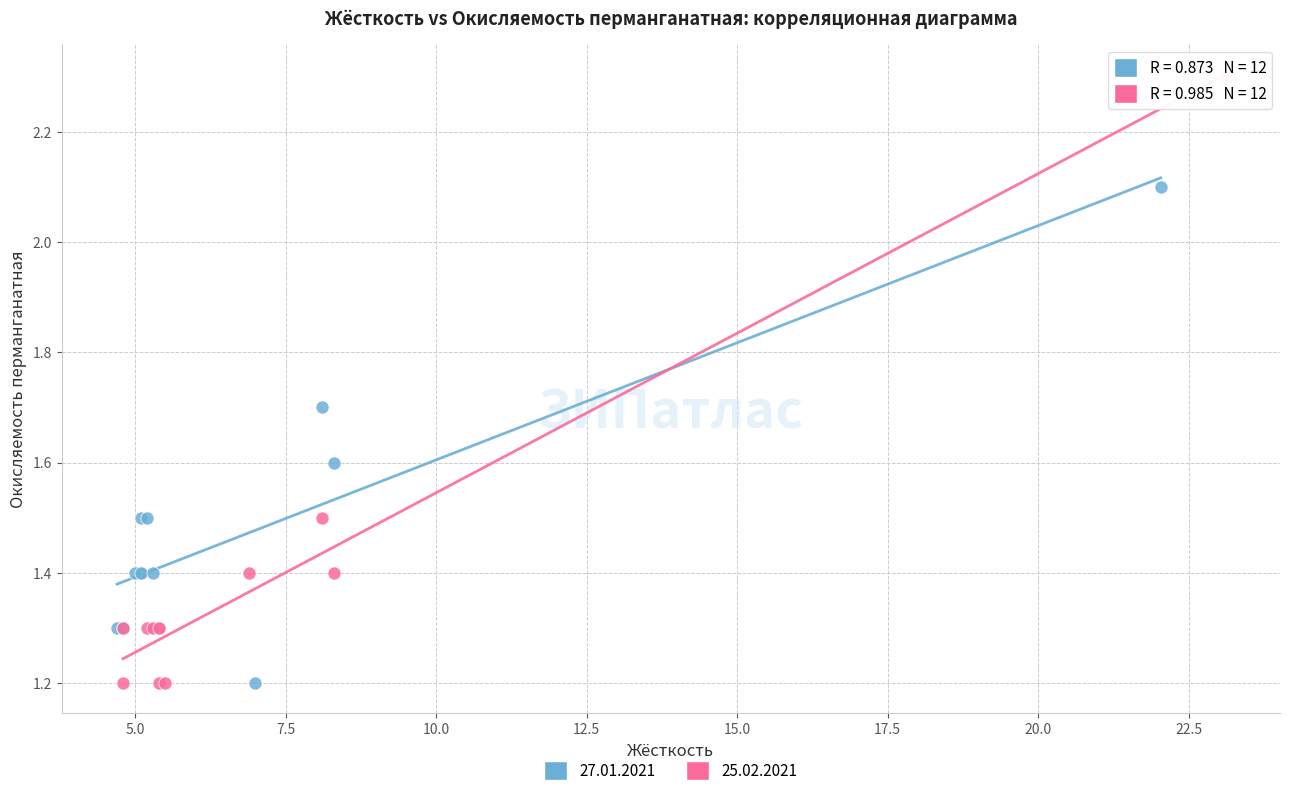

What are all the series names shown in the legend?

27.01.2021, 25.02.2021